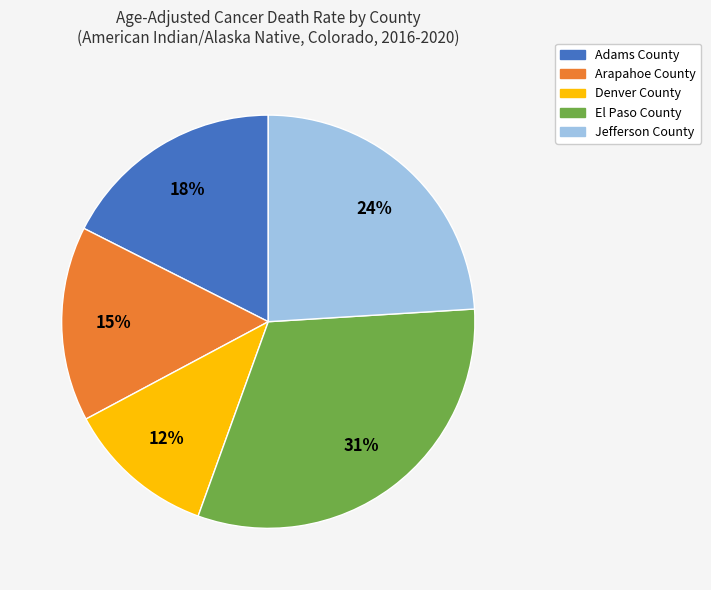

Is there any slice that represents more than half of the pie?

No